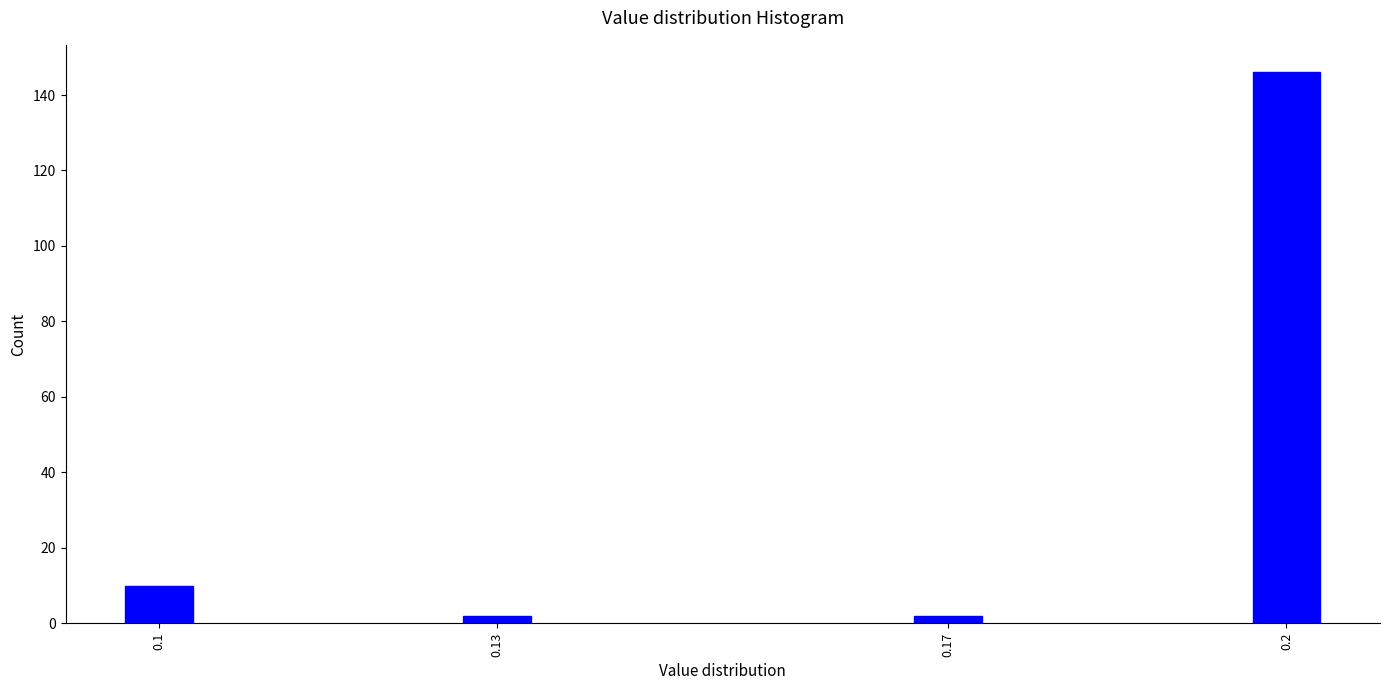

Reading right to left, transcribe all the data shown in this chart.

146	2	2	10